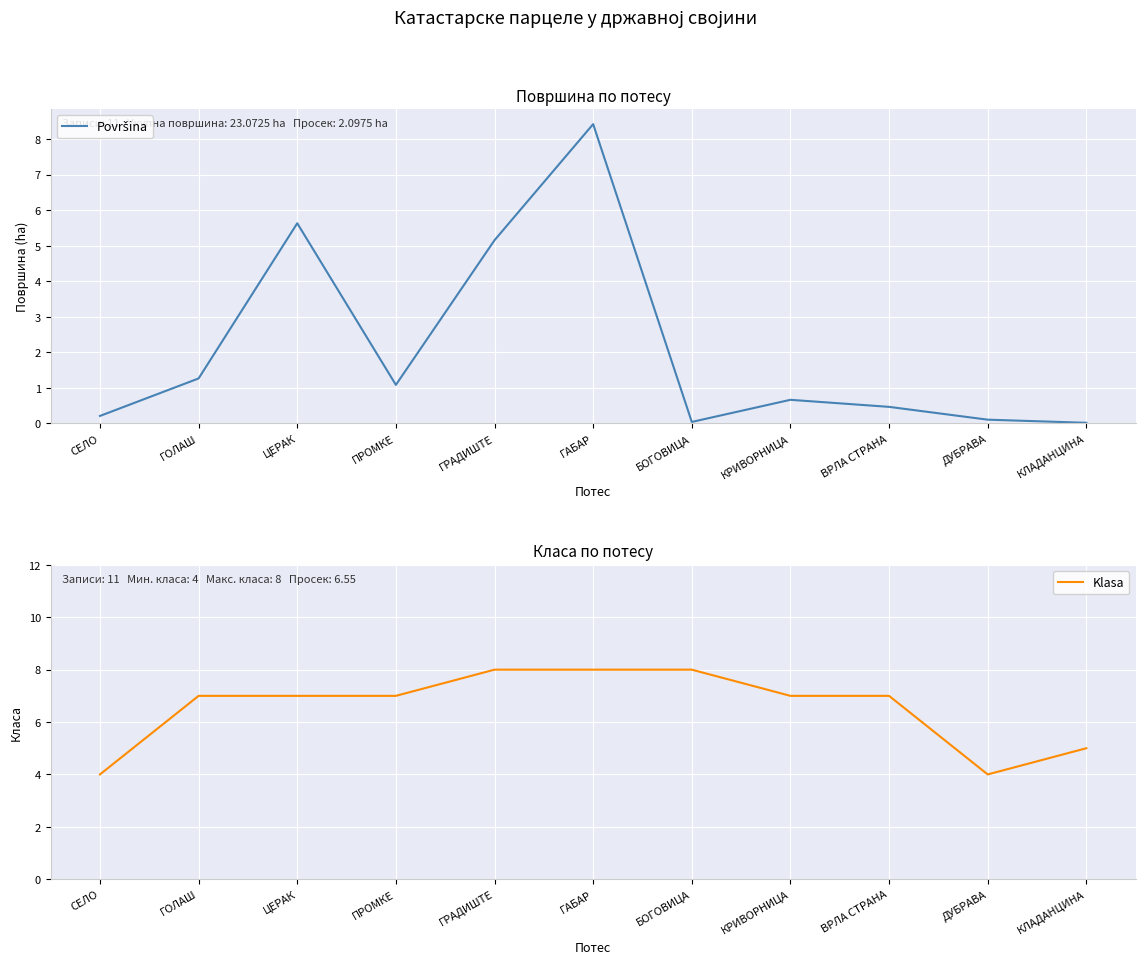

At which category is the sum across all series the highest?

ГАБАР